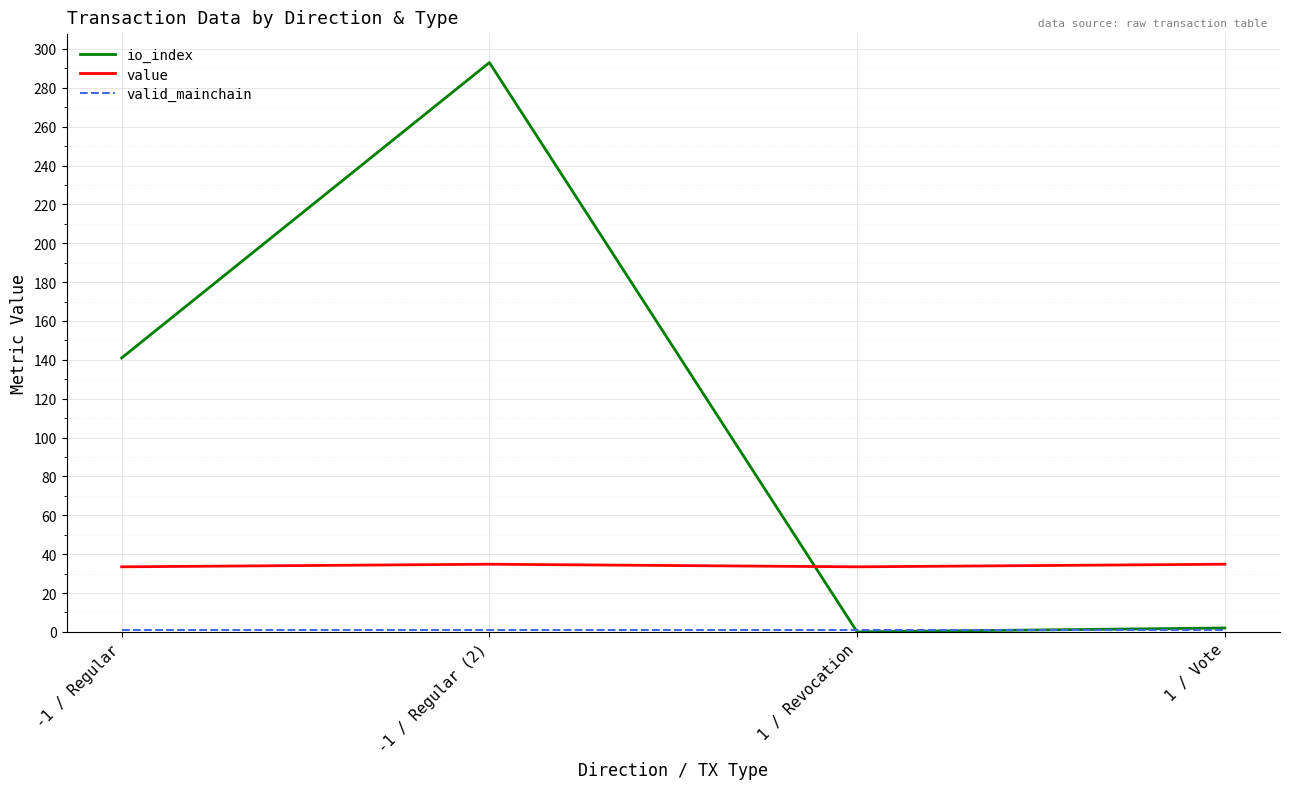

Count the number of categories in the chart.

4